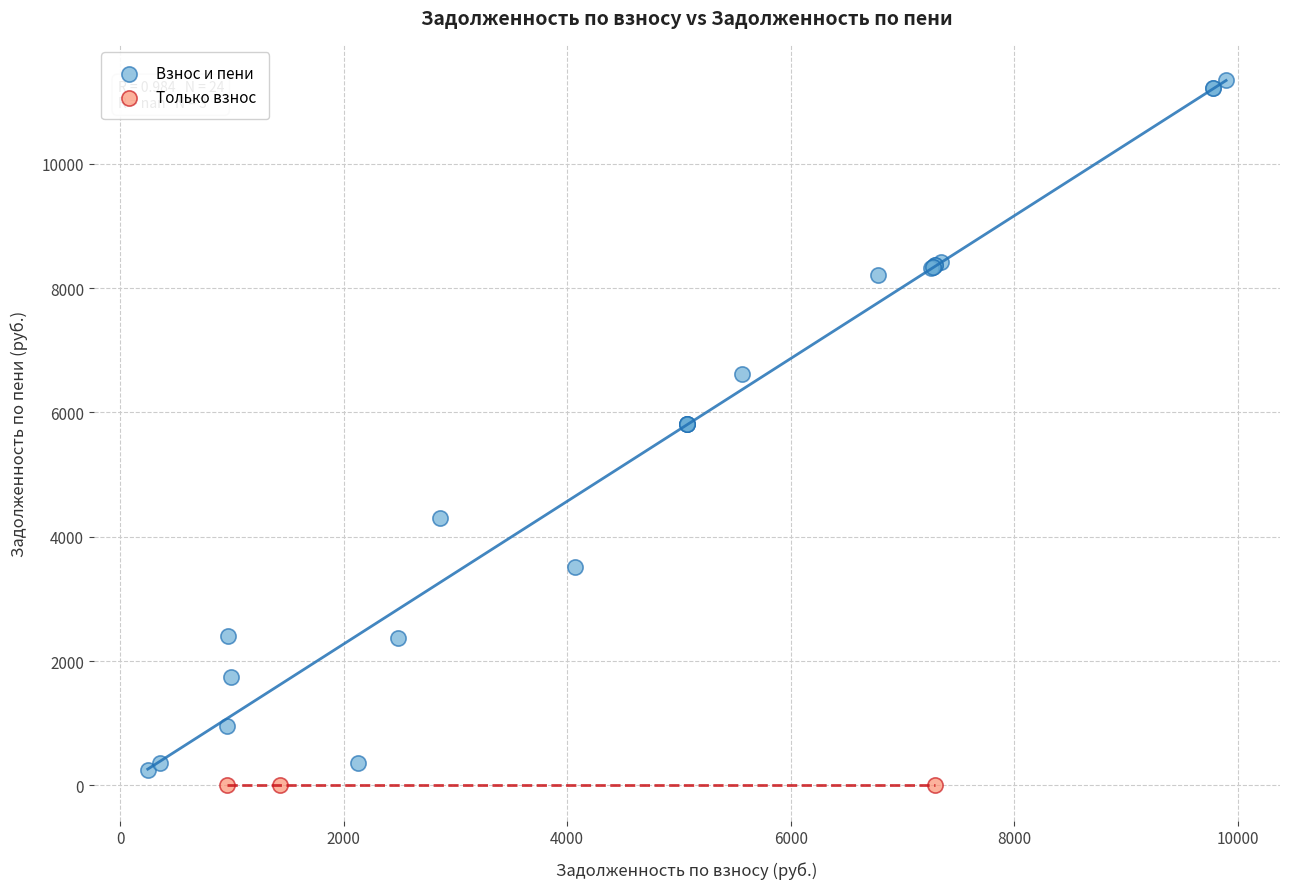

Which series reaches the maximum Y coordinate?

Взнос и пени